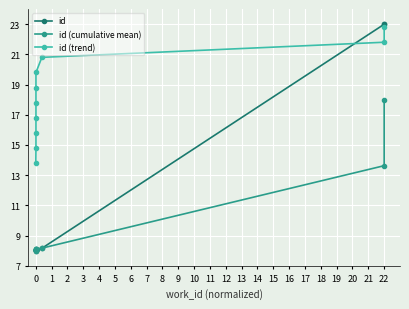

What are all the series names shown in the legend?

id, id (cumulative mean), id (trend)